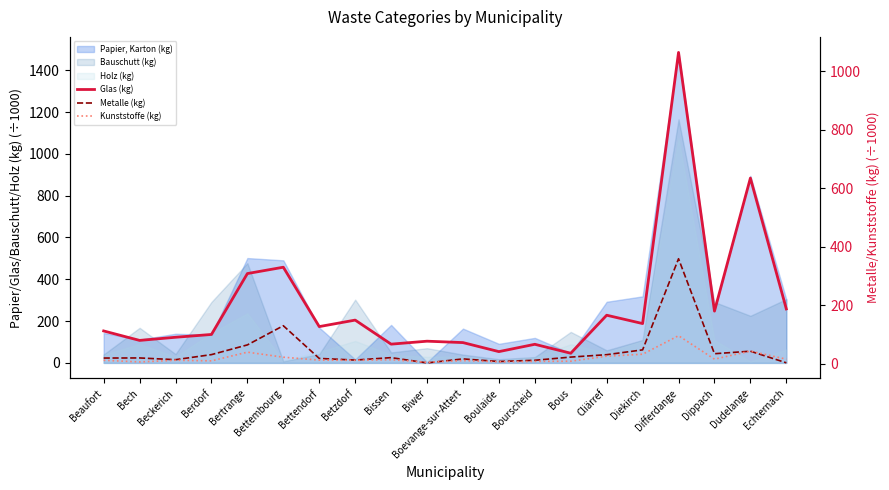

Where is Metalle (kg) nearest to the value 181?

Bettembourg